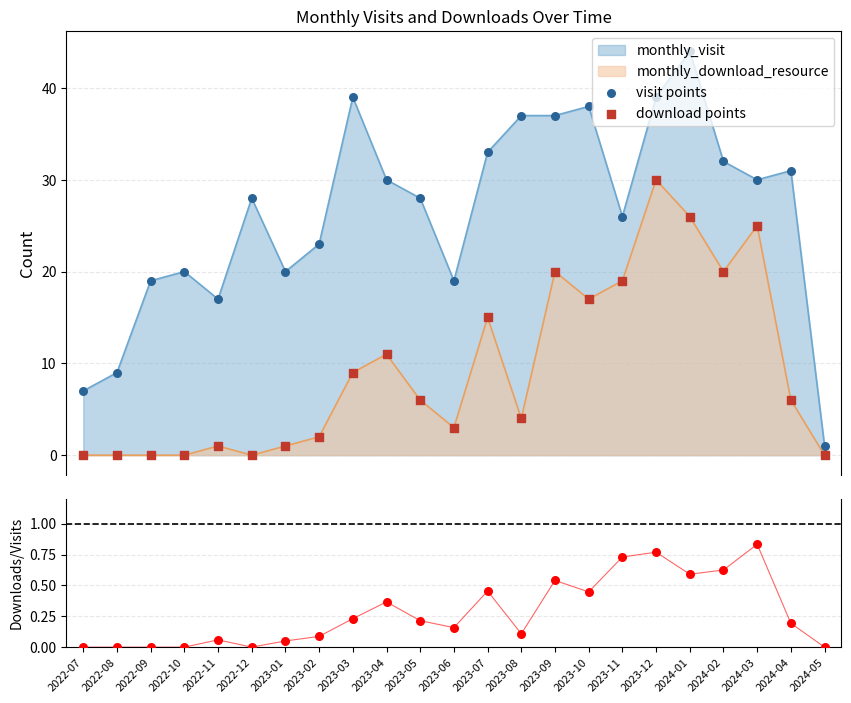

Which series contains the lowest Y value?

download points